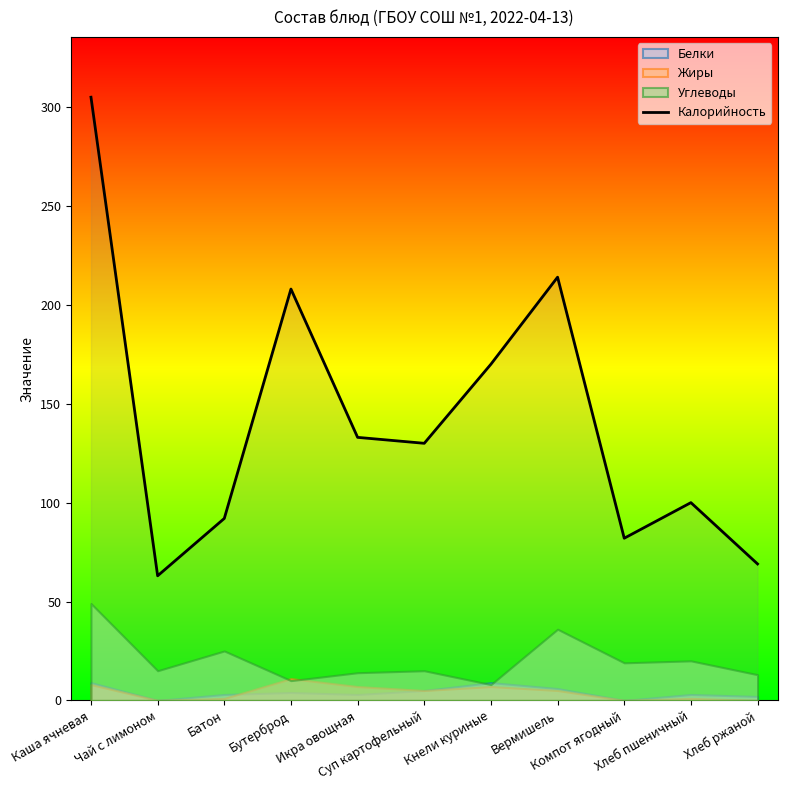

What is the value of the 8th point from the left?

214